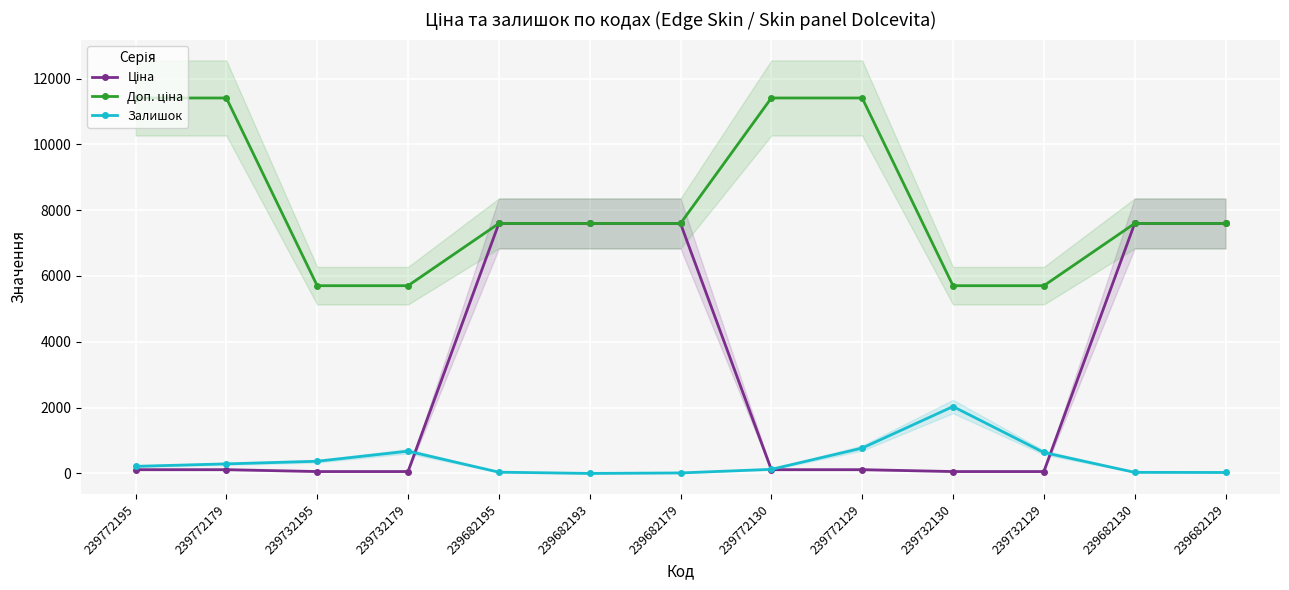

Which series has the largest range (max minus min)?

Ціна